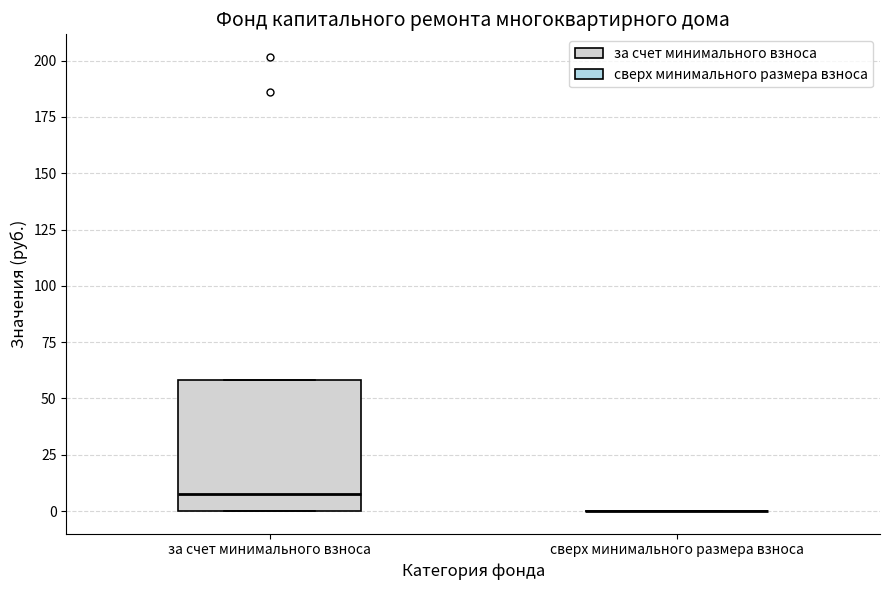

Reading left to right, transcribe this box plot: for each box, give where its median line is, the range the box spans, and where its two whiskers end, as read against the y-axis. The values are not printed on the chart, so give them approximately, as read against the axis.

за счет минимального взноса: median 10, box 0 to 60, whiskers 0 to 60
сверх минимального размера взноса: box collapsed to a line at 0, whiskers 0 to 0